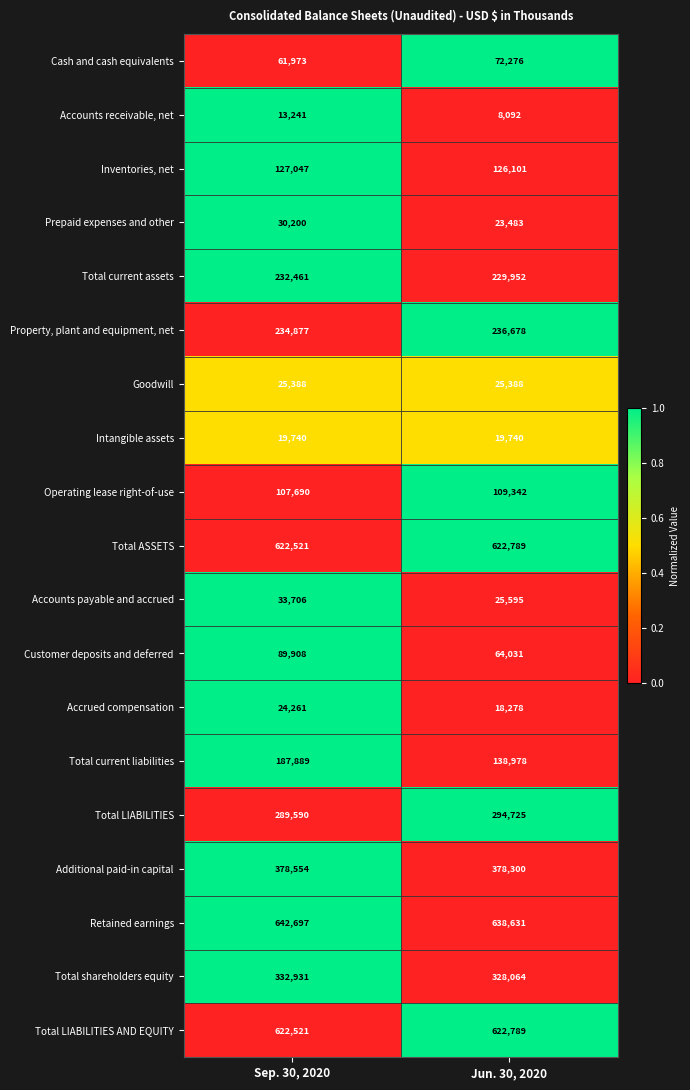

At which label is Prepaid expenses and other closest to 26841?

Jun. 30, 2020